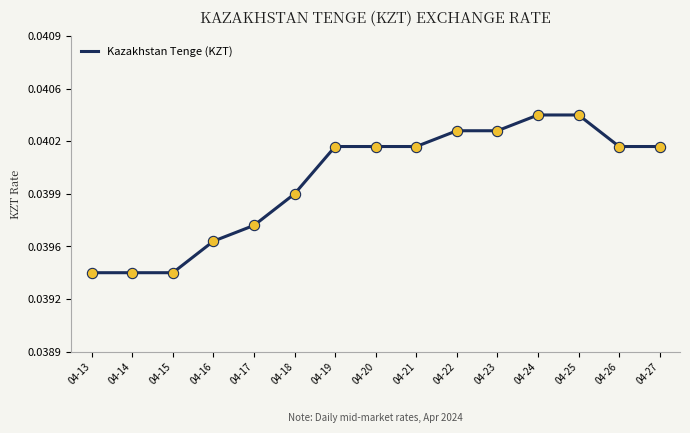

Which has a higher value, 04-15 or 04-16?

04-16